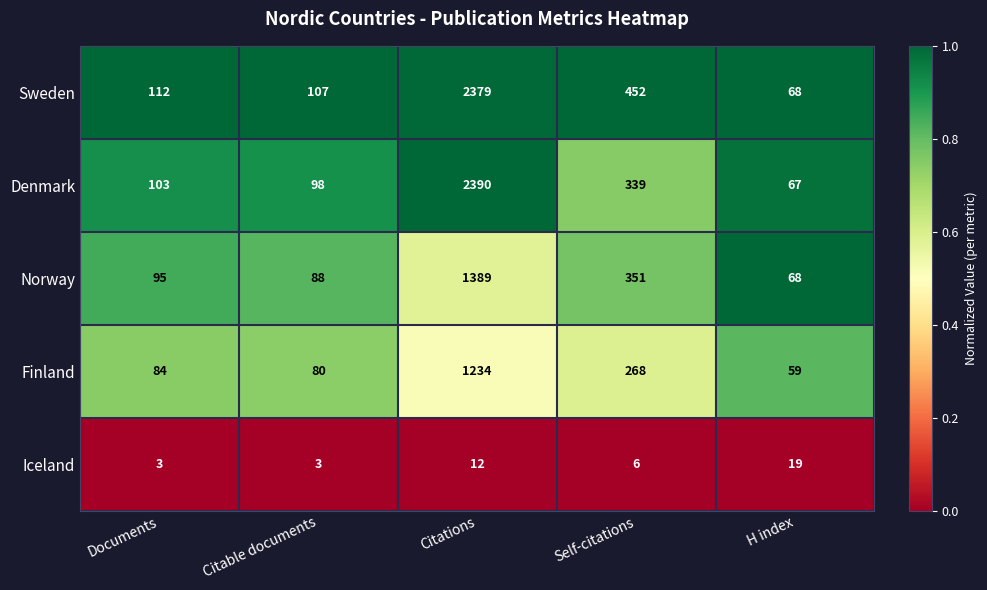

List the series in order of their peak value, lowest first.

Iceland, Finland, Norway, Sweden, Denmark